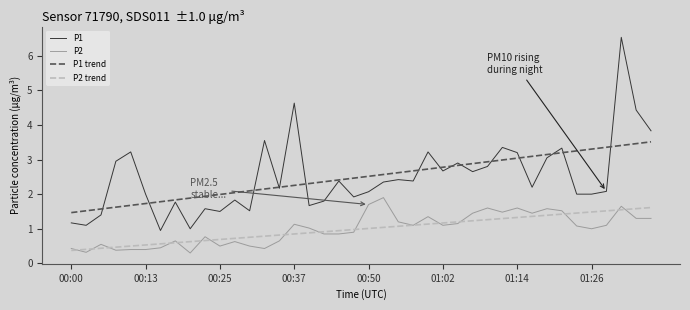

List the series in order of their peak value, lowest first.

P2 trend, P2, P1 trend, P1